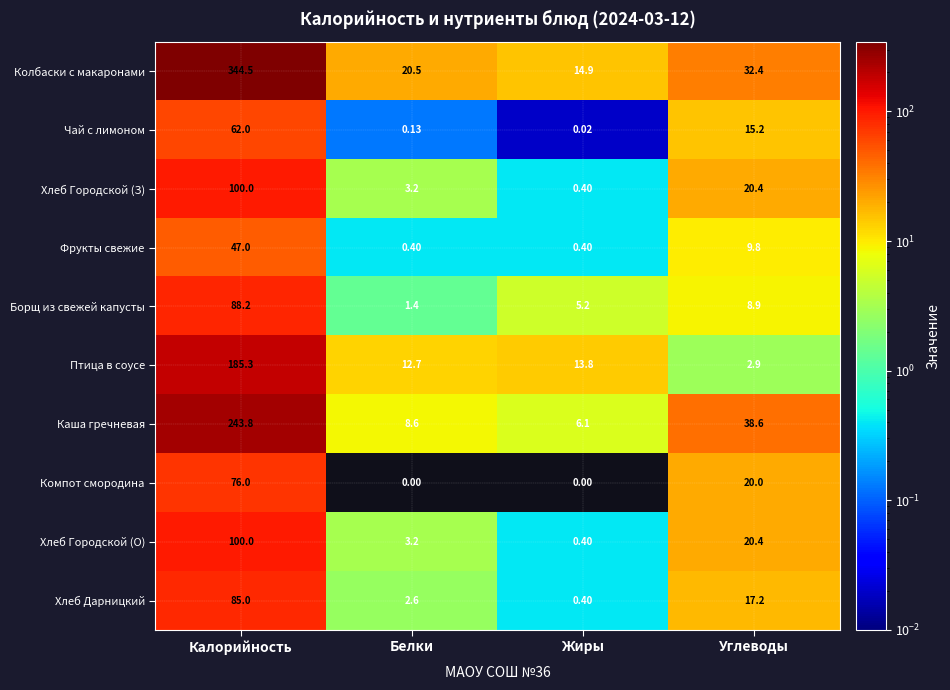

Which series changed the most between Калорийность and Жиры?

Колбаски с макаронами